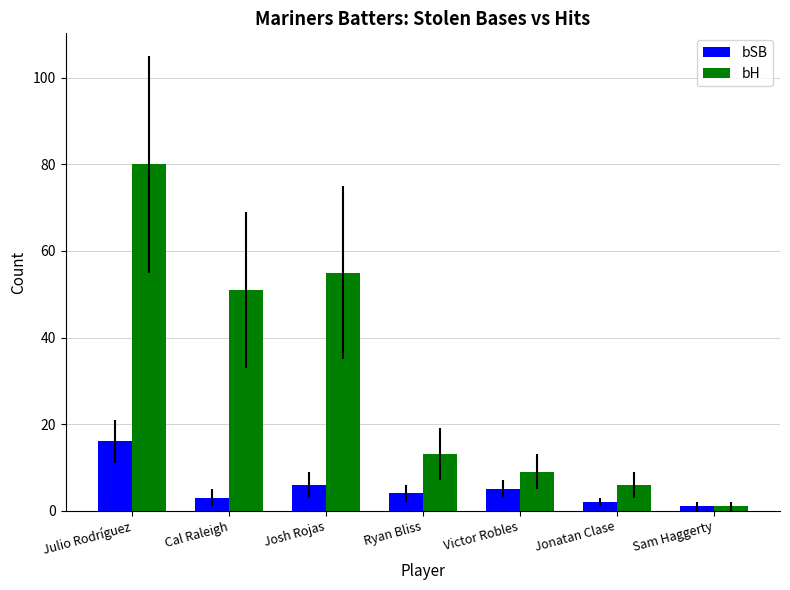

At which category is the sum across all series the highest?

Julio Rodríguez